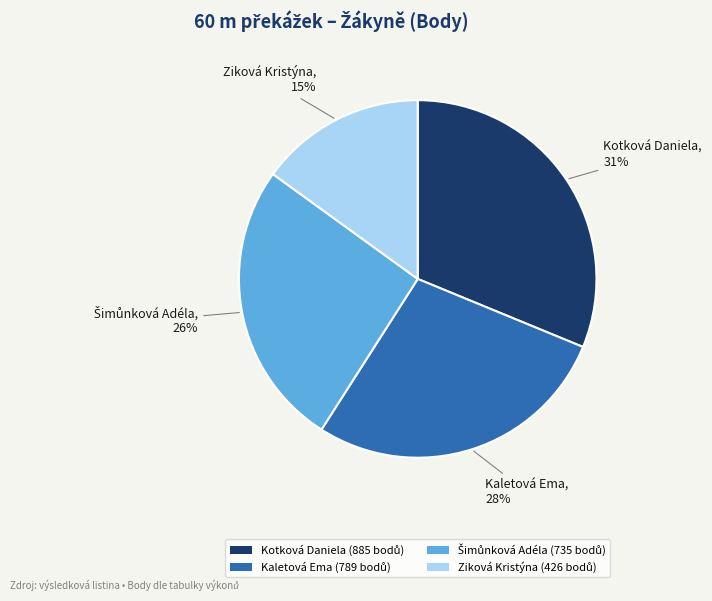

Is there any slice that represents more than half of the pie?

No